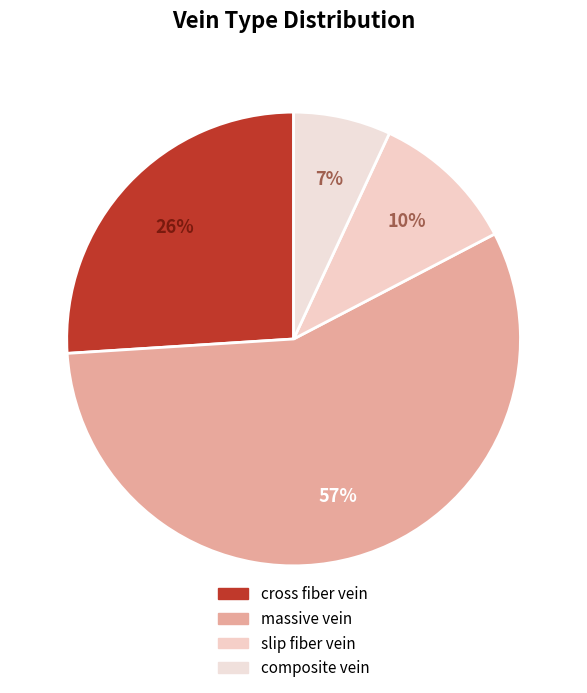

To the nearest percent, what is the combined percentage of slip fiber vein and massive vein?

67%